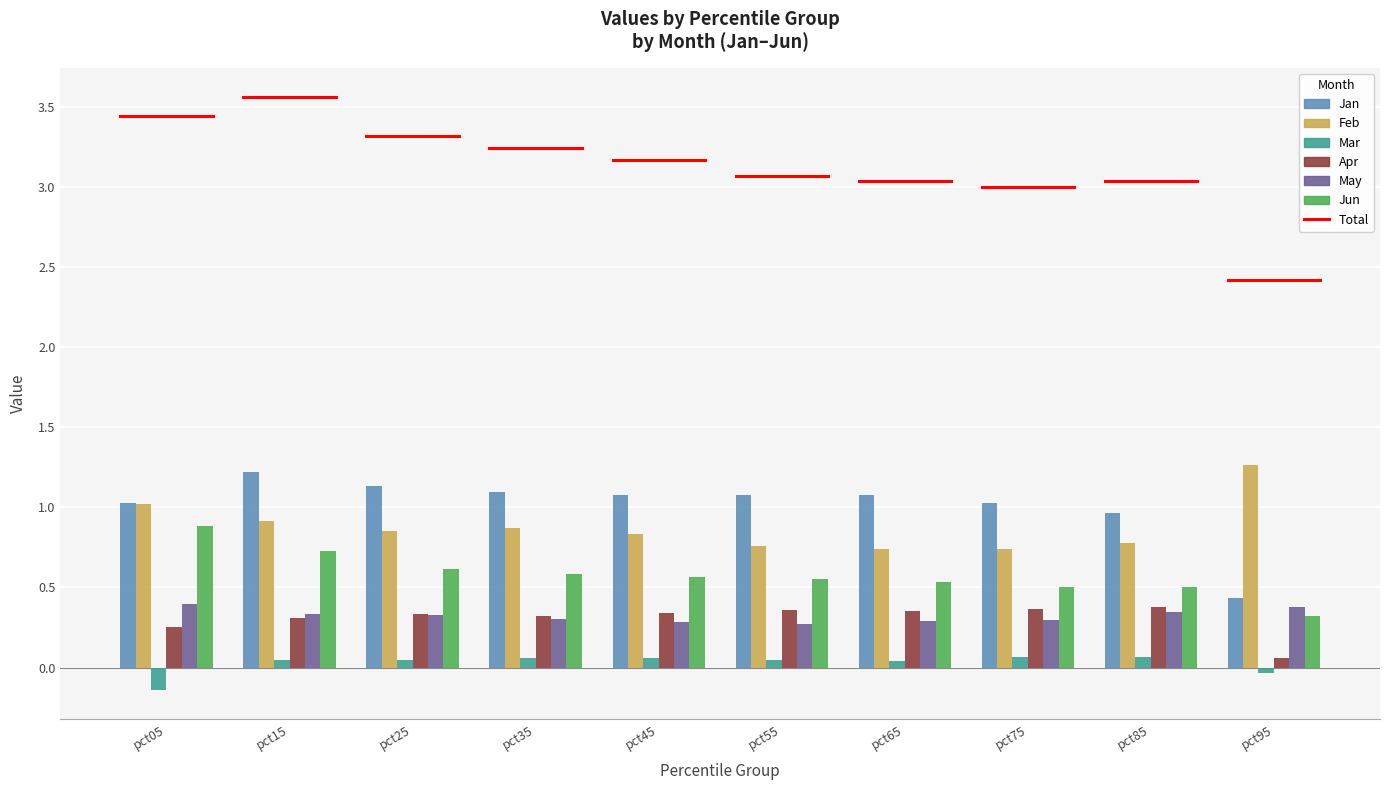

The Feb series shows 0.5 at pct85. True or false?

False